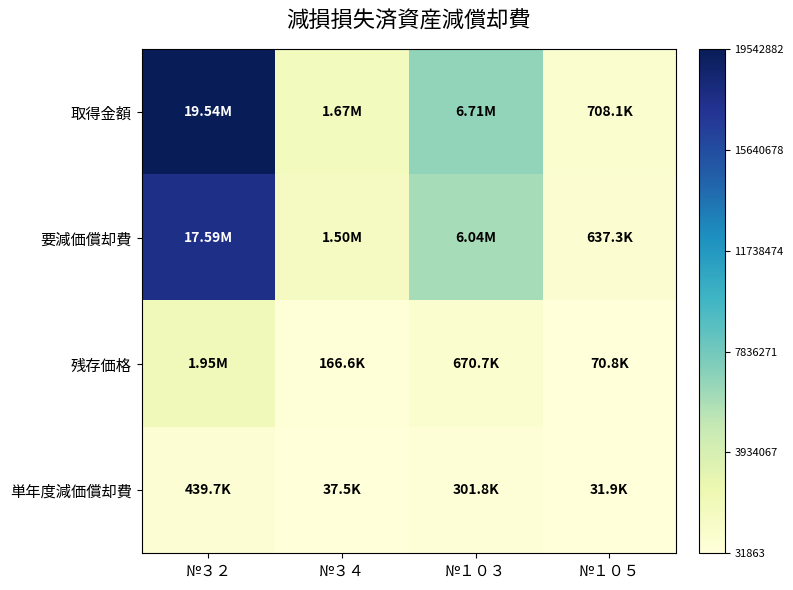

Which series has the widest spread of values?

取得金額